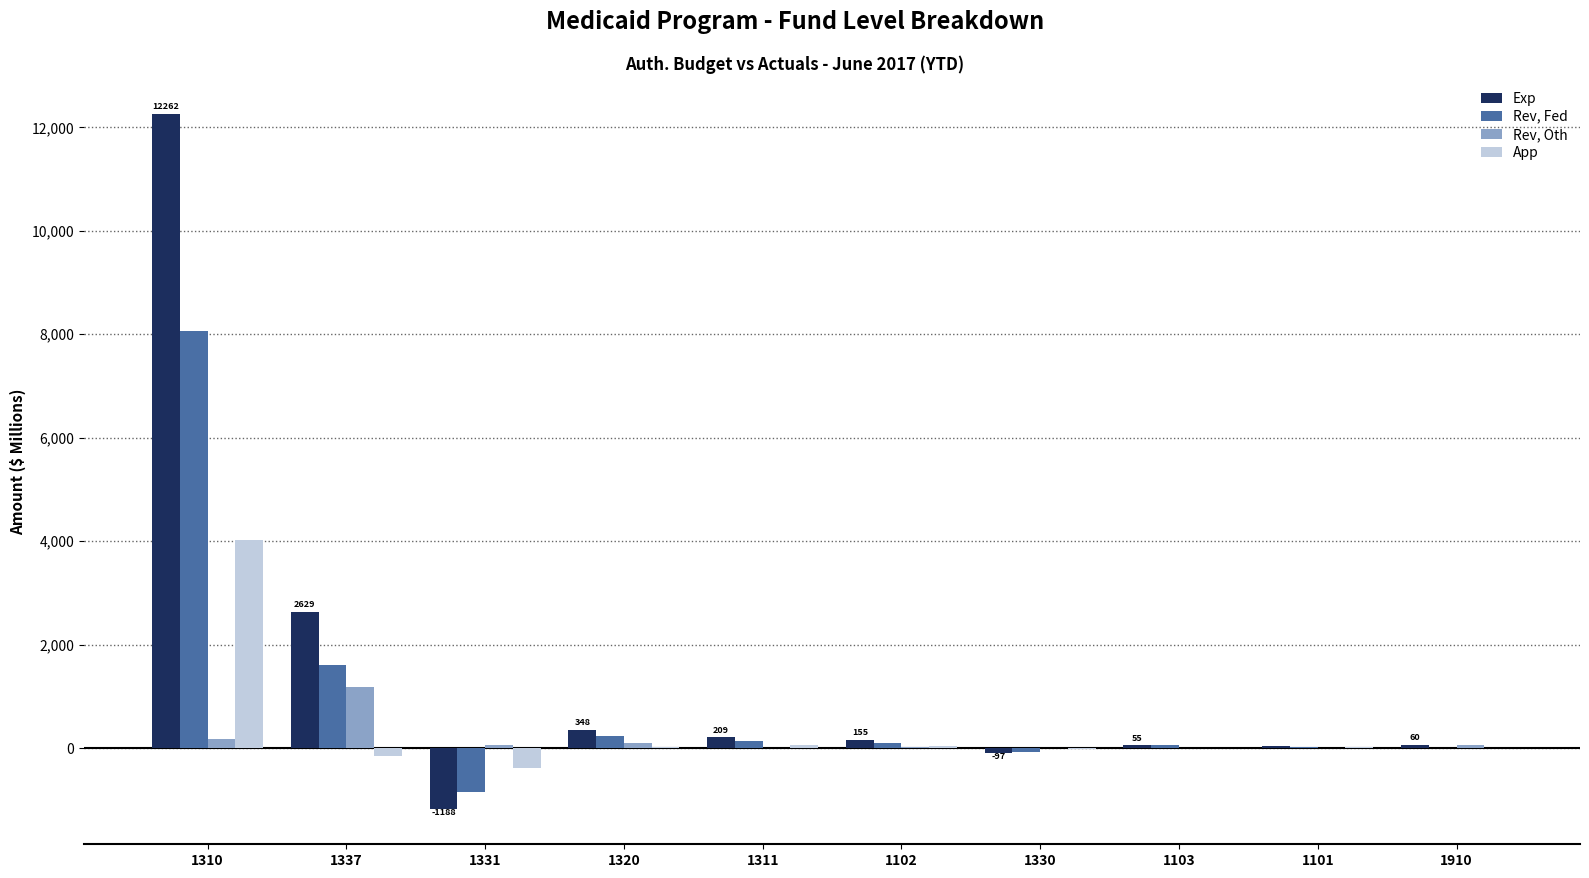

Is the value of Exp at 1331 greater than the value of App at 1102?

No